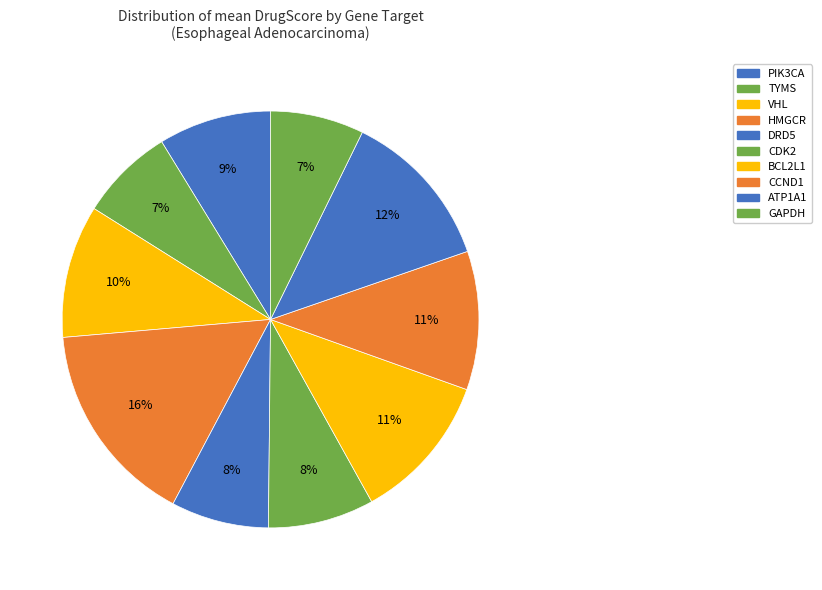

How many slices are in this pie chart?

10